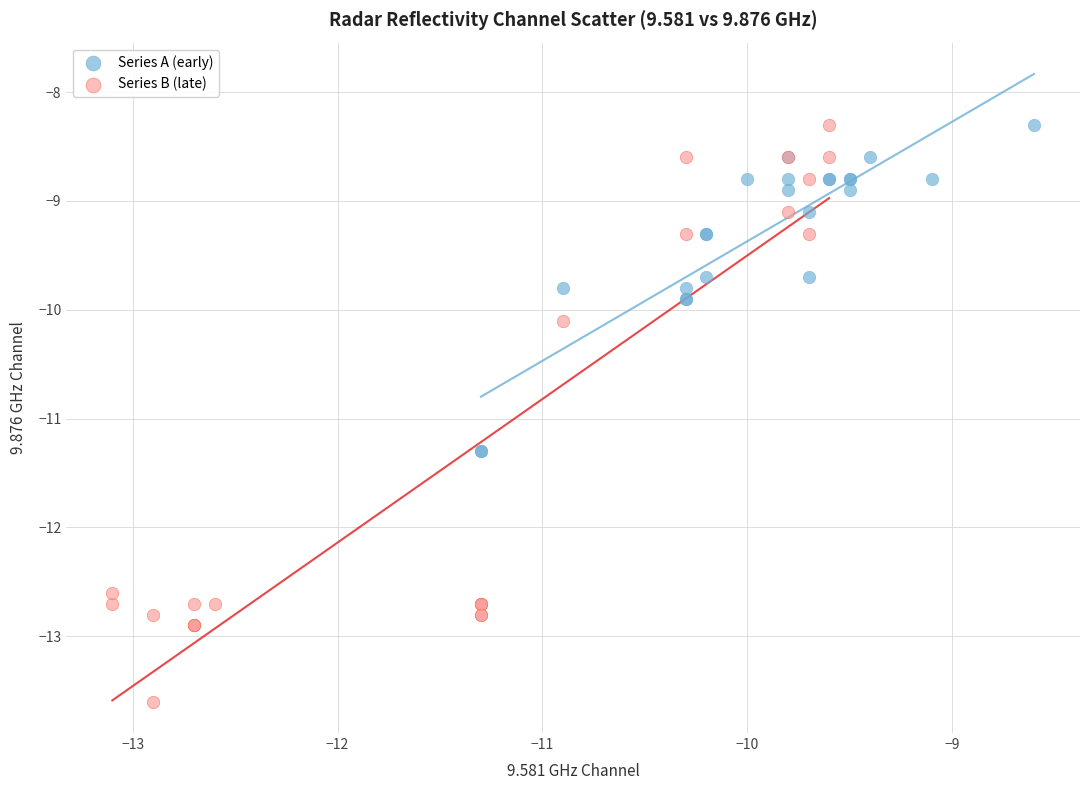

Which series contains the lowest Y value?

Series B (late)